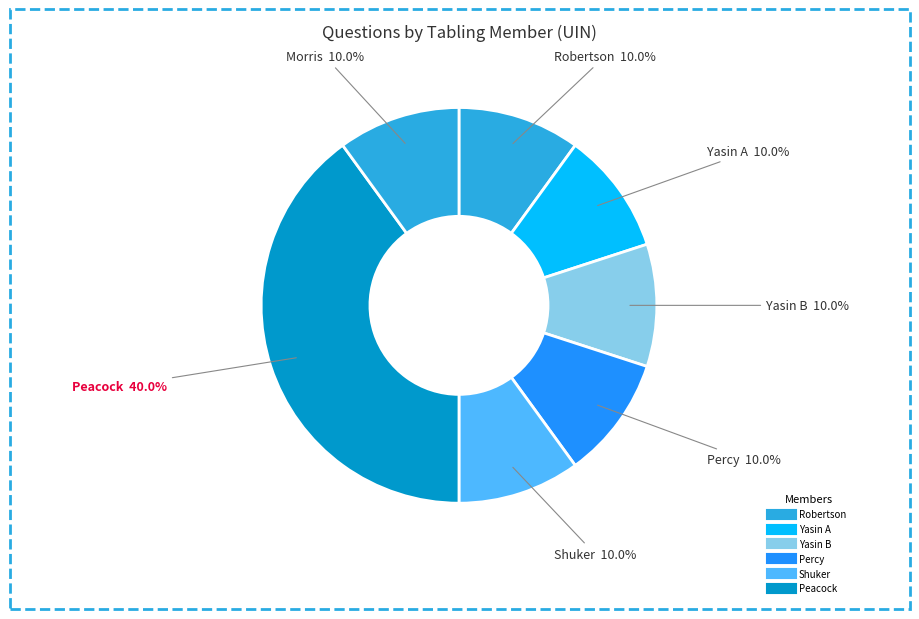

What is the smallest slice in the pie chart?

Morris (267734)